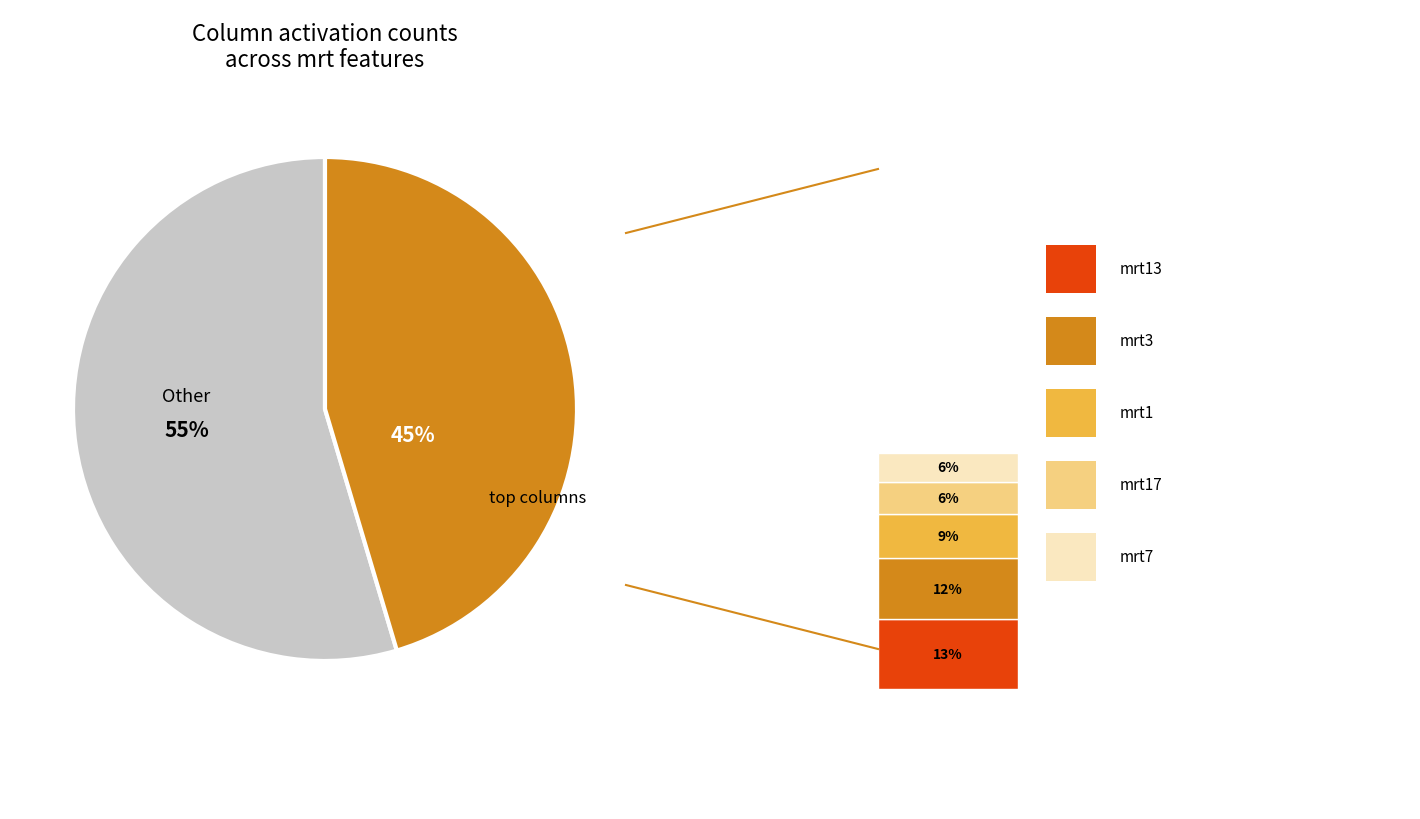

Is there any slice that represents more than half of the pie?

Yes